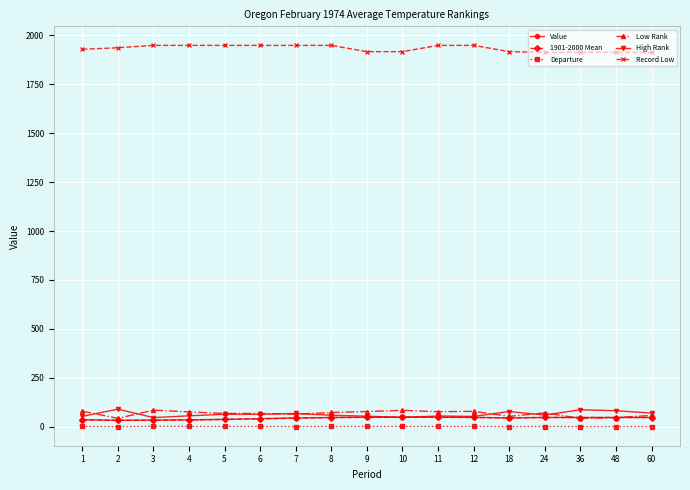

True or false: High Rank and Record Low cross at least once.

False